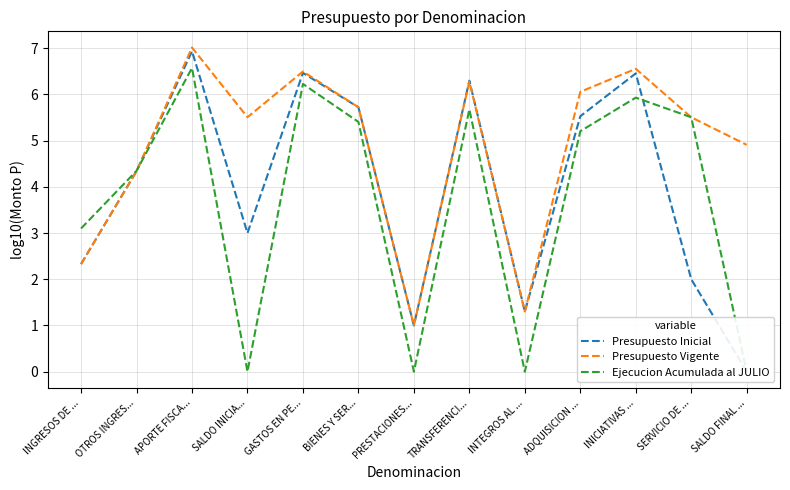

Reading left to right, extract all data points from this chart.

Presupuesto Inicial: INGRESOS DE ...=2.3	OTROS INGRES...=4.3	APORTE FISCA...=6.9	SALDO INICIA...=3.0	GASTOS EN PE...=6.5	BIENES Y SER...=5.7	PRESTACIONES...=1.0	TRANSFERENCI...=6.3	INTEGROS AL ...=1.3	ADQUISICION ...=5.5	INICIATIVAS ...=6.5	SERVICIO DE ...=2.0	SALDO FINAL ...=0.0
Presupuesto Vigente: INGRESOS DE ...=2.3	OTROS INGRES...=4.3	APORTE FISCA...=7.0	SALDO INICIA...=5.5	GASTOS EN PE...=6.5	BIENES Y SER...=5.7	PRESTACIONES...=1.0	TRANSFERENCI...=6.3	INTEGROS AL ...=1.3	ADQUISICION ...=6.1	INICIATIVAS ...=6.6	SERVICIO DE ...=5.5	SALDO FINAL ...=4.9
Ejecucion Acumulada al JULIO: INGRESOS DE ...=3.1	OTROS INGRES...=4.3	APORTE FISCA...=6.6	SALDO INICIA...=0.0	GASTOS EN PE...=6.2	BIENES Y SER...=5.4	PRESTACIONES...=0.0	TRANSFERENCI...=5.7	INTEGROS AL ...=0.0	ADQUISICION ...=5.2	INICIATIVAS ...=5.9	SERVICIO DE ...=5.5	SALDO FINAL ...=0.0